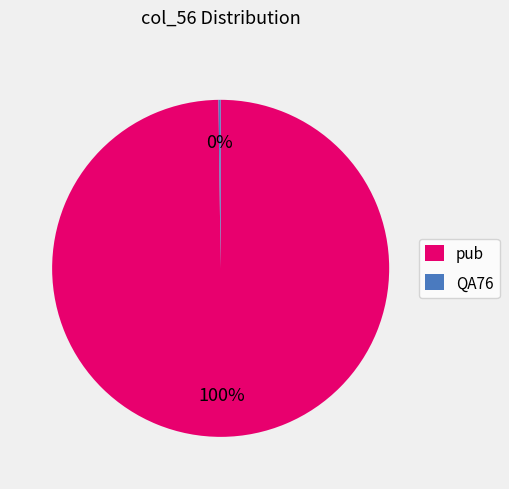

The pub slice represents 100% of the pie. True or false?

True